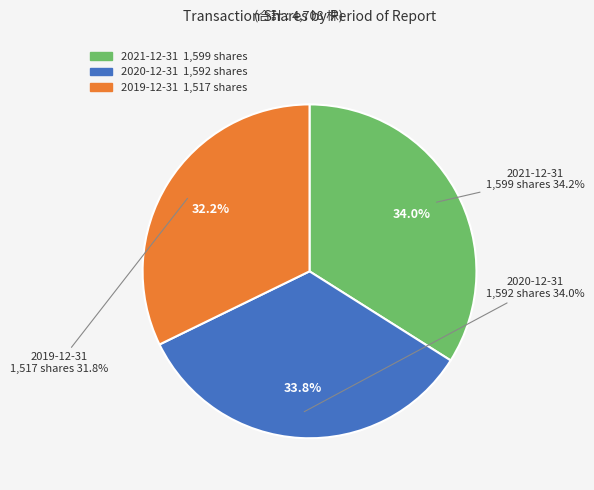

What percentage is the 2021-12-31 slice, to the nearest percent?

34%